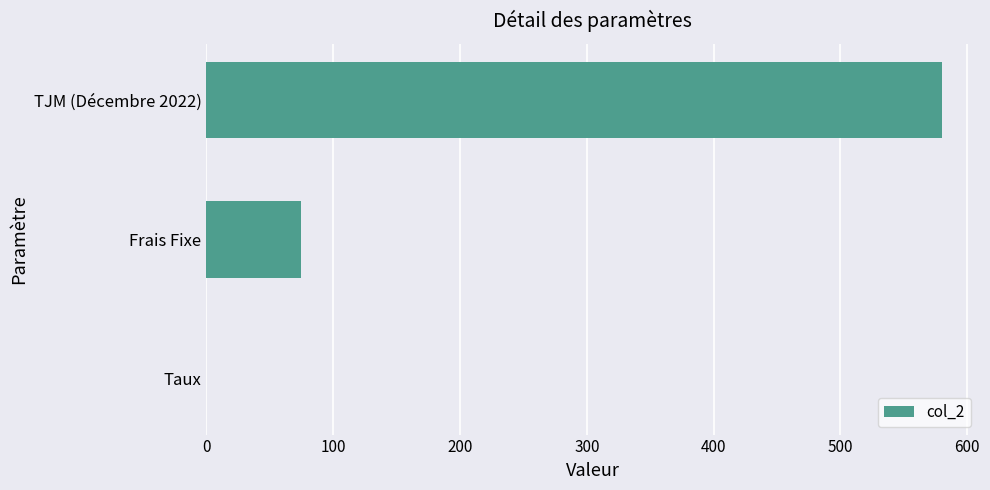

What is the sum of all values?

655.1